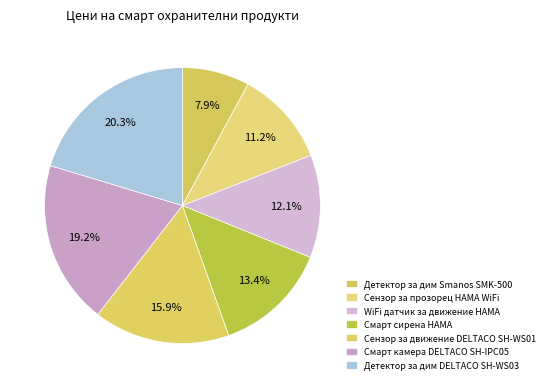

What is the smallest slice in the pie chart?

Детектор за дим Smanos SMK-500